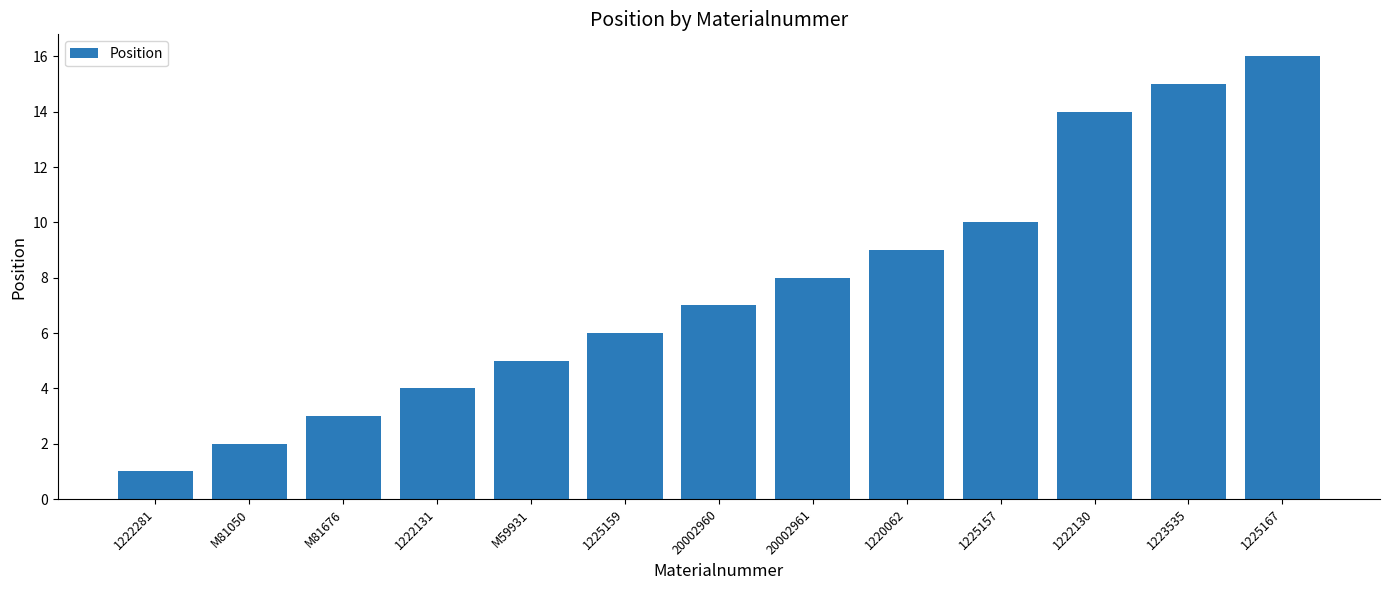

List the labels in order of value, largest first.

1225167, 1223535, 1222130, 1225157, 1220062, 20002961, 20002960, 1225159, M59931, 1222131, M81676, M81050, 1222281